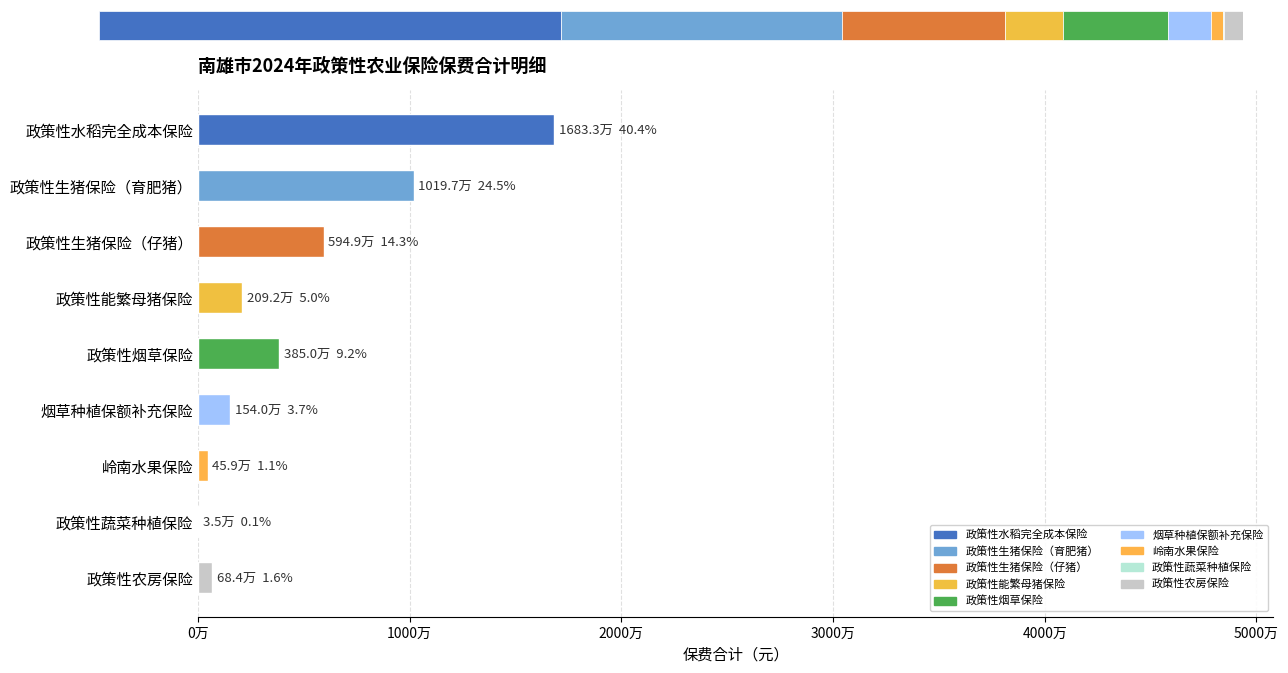

What is the difference between the maximum and minimum values?

16798172.0